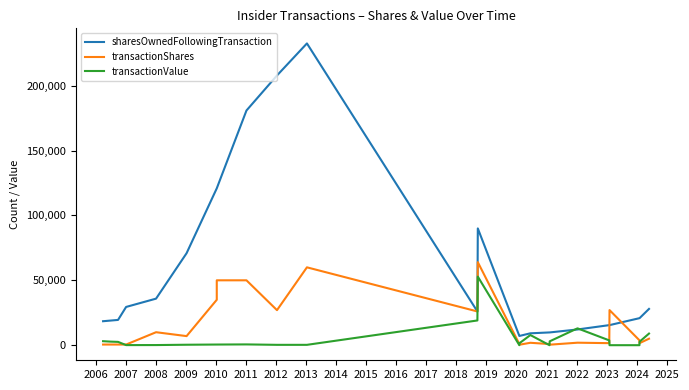

True or false: sharesOwnedFollowingTransaction has a value of 18974 at 2006.

True